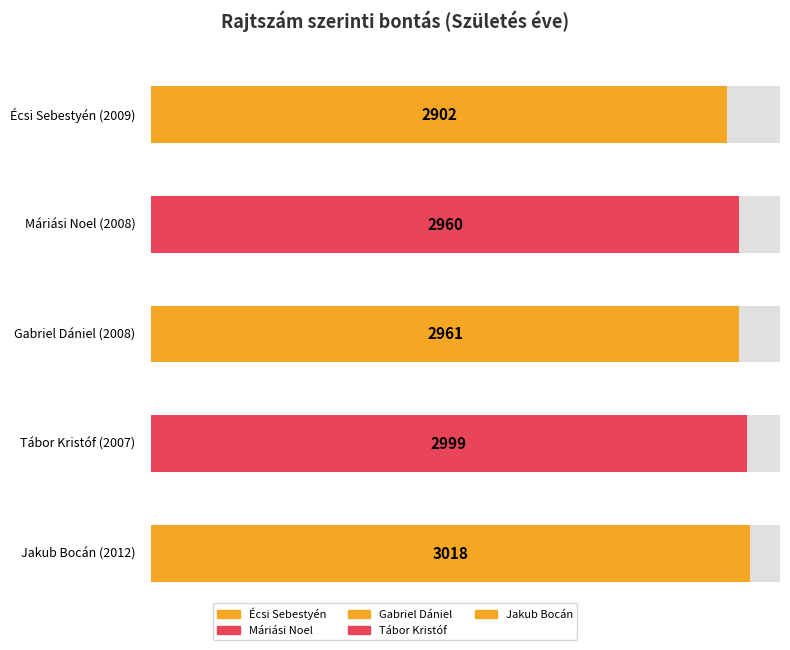

What is the difference between the maximum and minimum values?

116